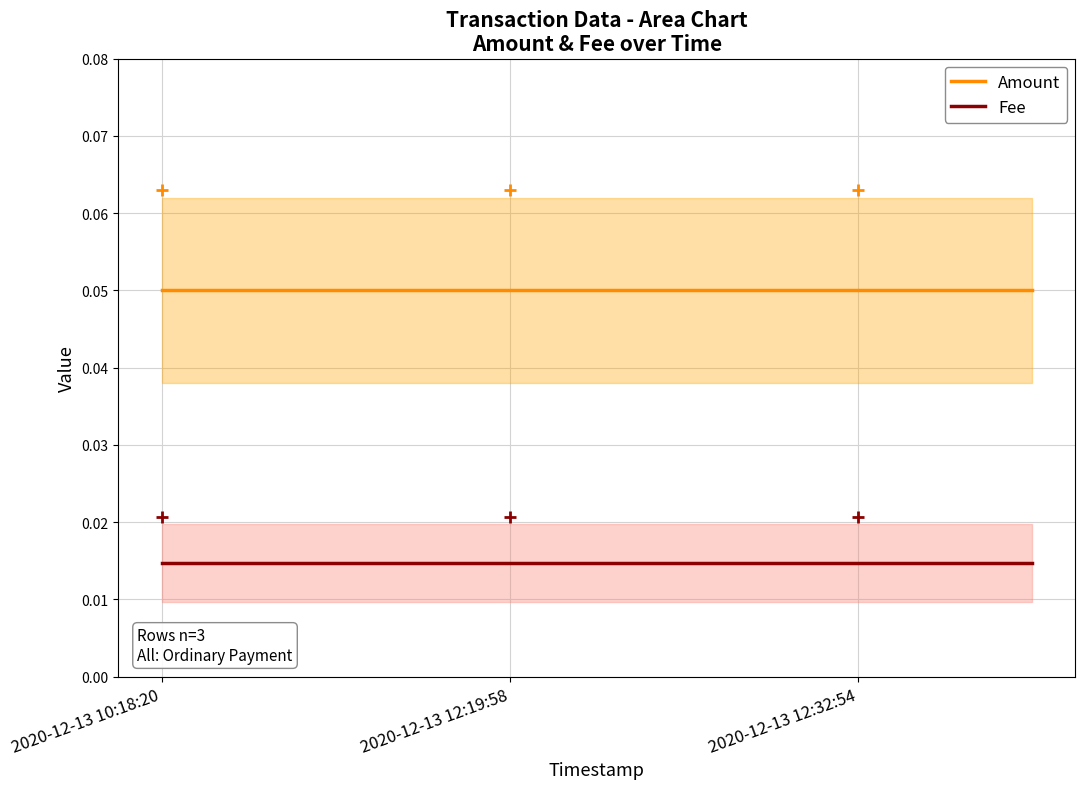

What is the value of the Amount point at the 1st from the left?

0.1